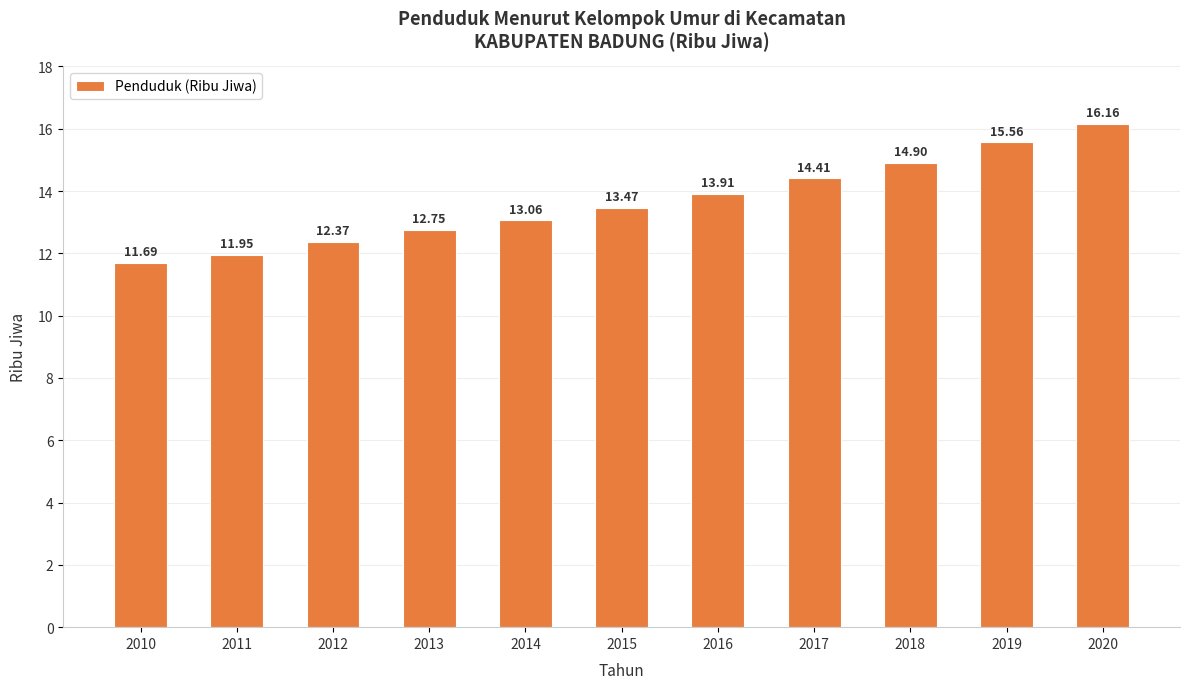

What is the difference between the second highest and minimum values?

3.9